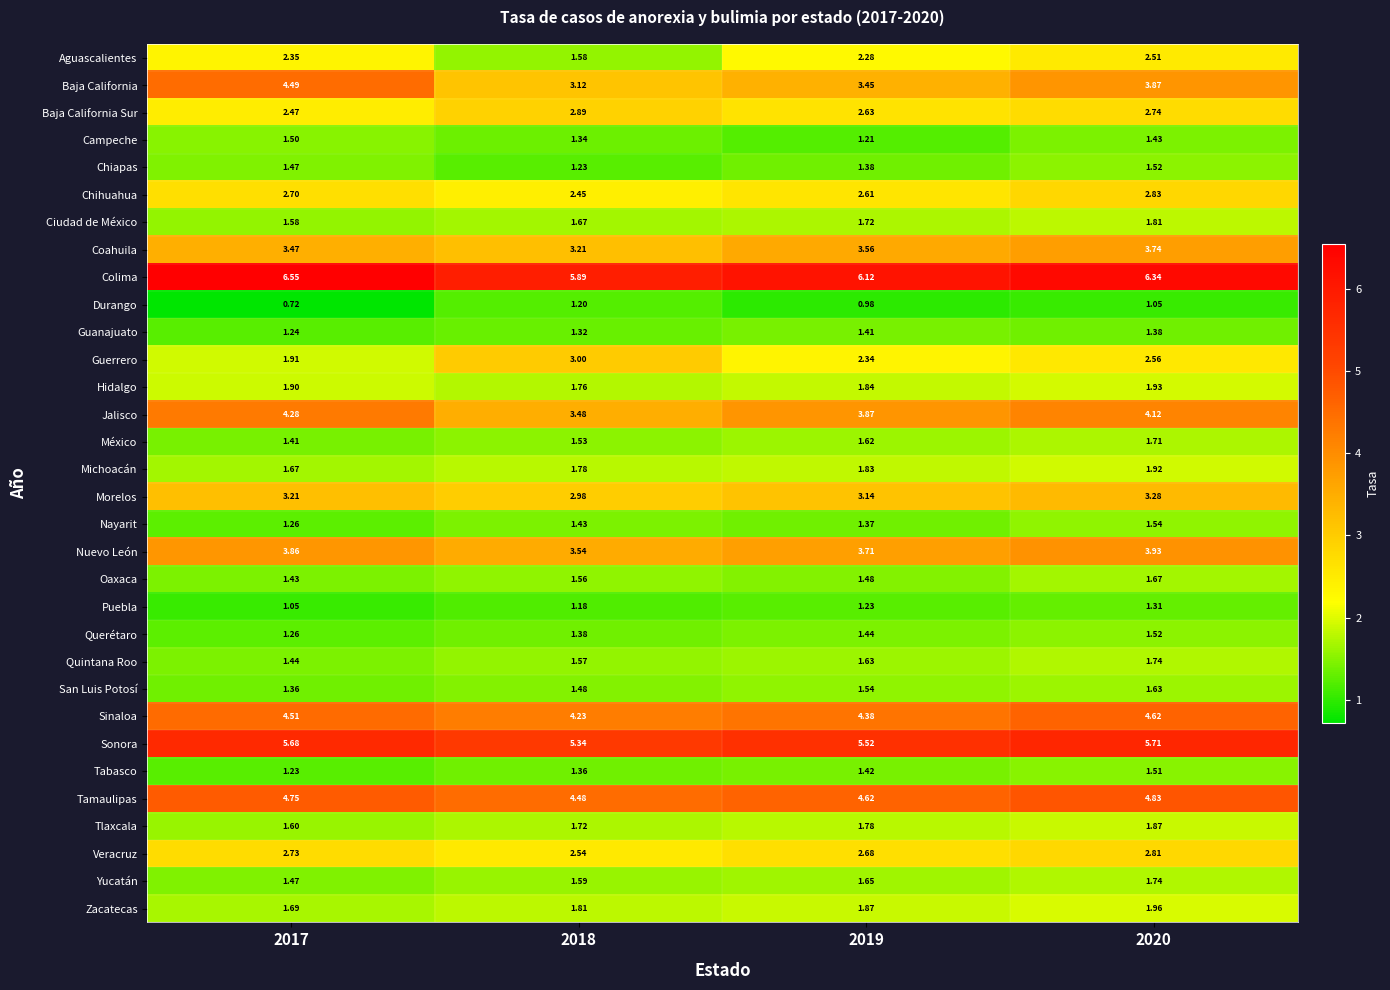

Which series has the widest spread of values?

Baja California